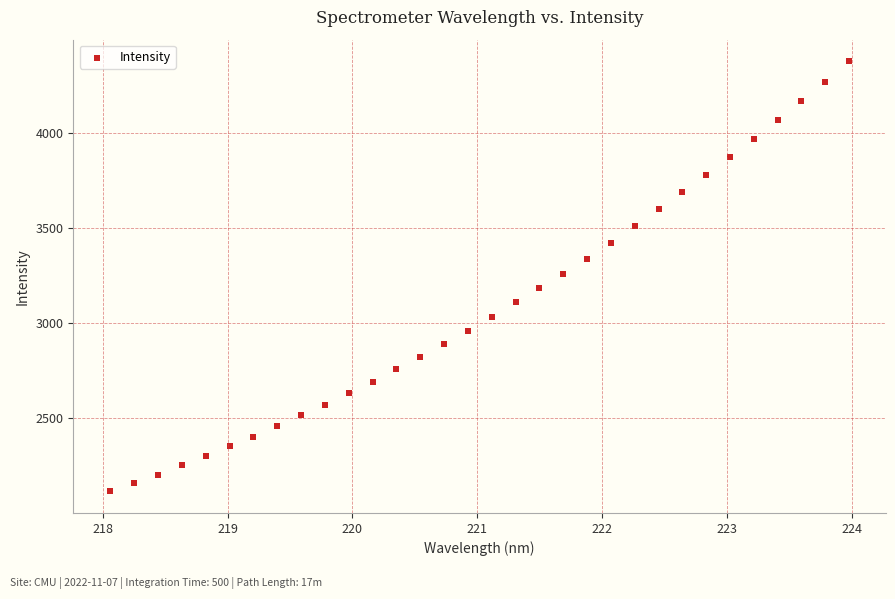

What is the range of Y values (max minus min)?

2260.7